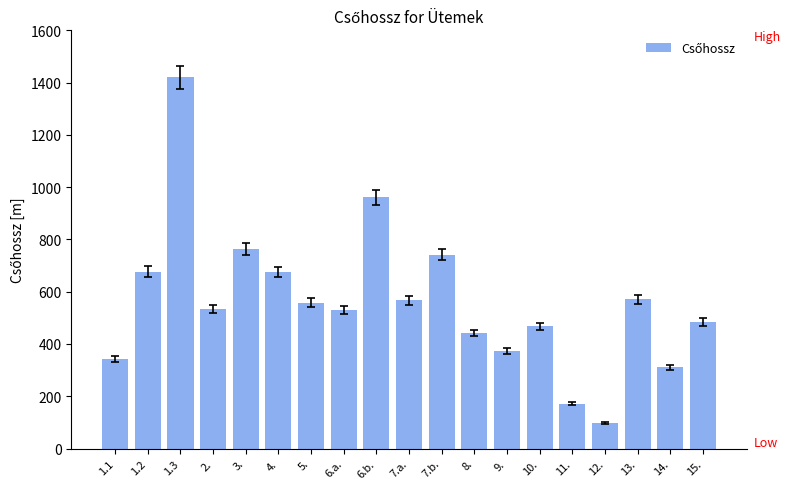

What position from the left is 1.2?

2